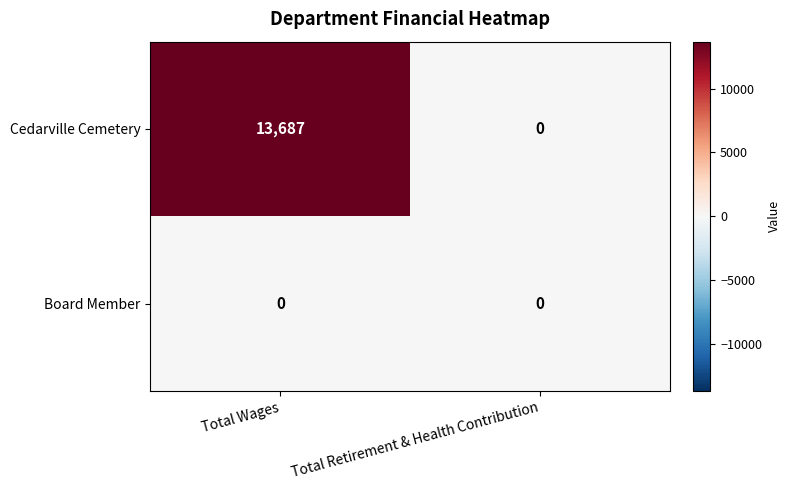

Reading left to right, list all the values displayed in this chart.

Cedarville Cemetery: Total Wages=13687	Total Retirement & Health Contribution=0
Board Member: Total Wages=0	Total Retirement & Health Contribution=0